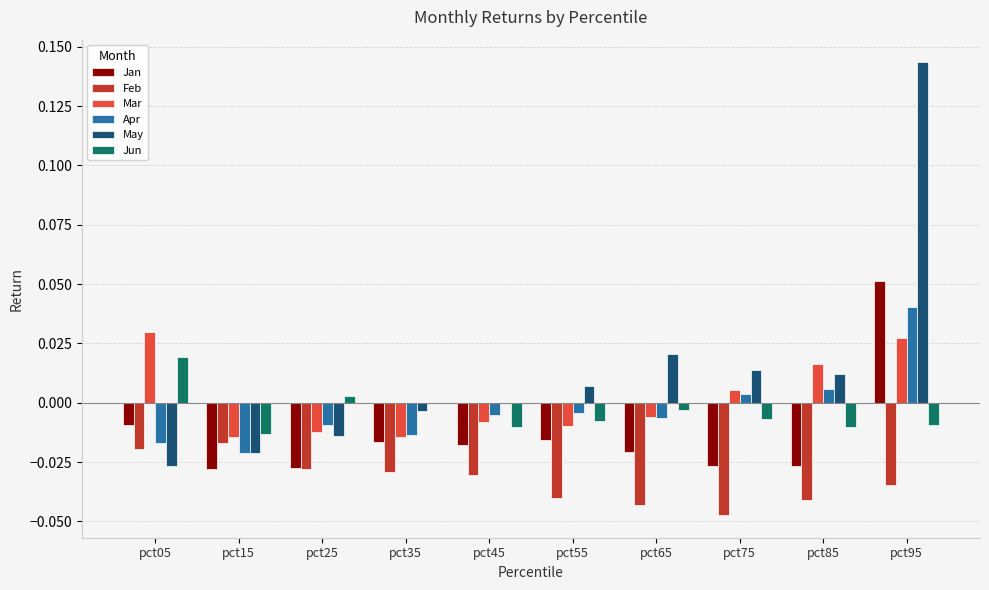

Between pct75 and pct85, which series saw the biggest shift?

Mar